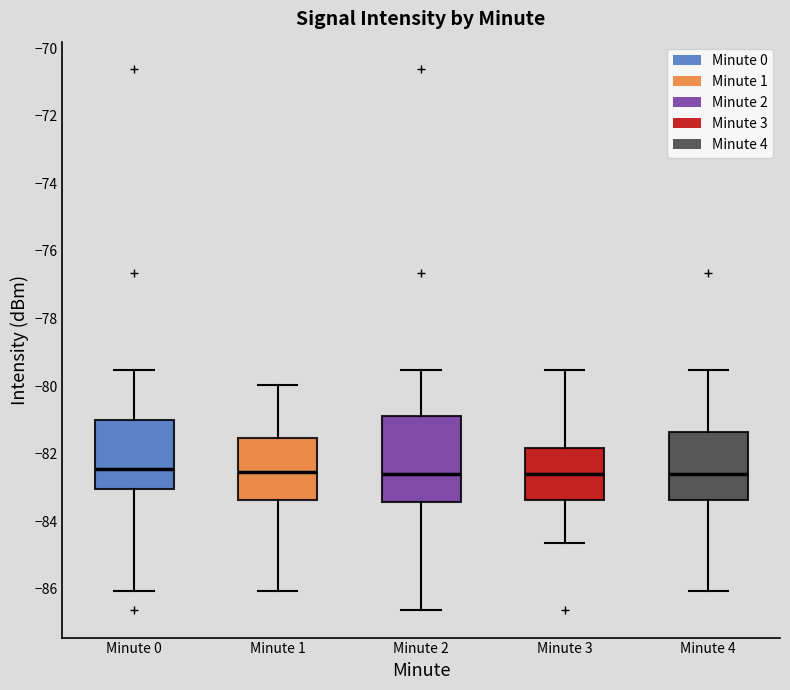

Reading left to right, transcribe this box plot: for each box, give where its median line is, the range the box spans, and where its two whiskers end, as read against the y-axis. The values are not printed on the chart, so give them approximately, as read against the axis.

Minute 0: median -82.4, box -83.0 to -81.0, whiskers -86.0 to -79.6
Minute 1: median -82.6, box -83.4 to -81.6, whiskers -86.0 to -80.0
Minute 2: median -82.6, box -83.4 to -80.8, whiskers -86.6 to -79.6
Minute 3: median -82.6, box -83.4 to -81.8, whiskers -84.6 to -79.6
Minute 4: median -82.6, box -83.4 to -81.4, whiskers -86.0 to -79.6